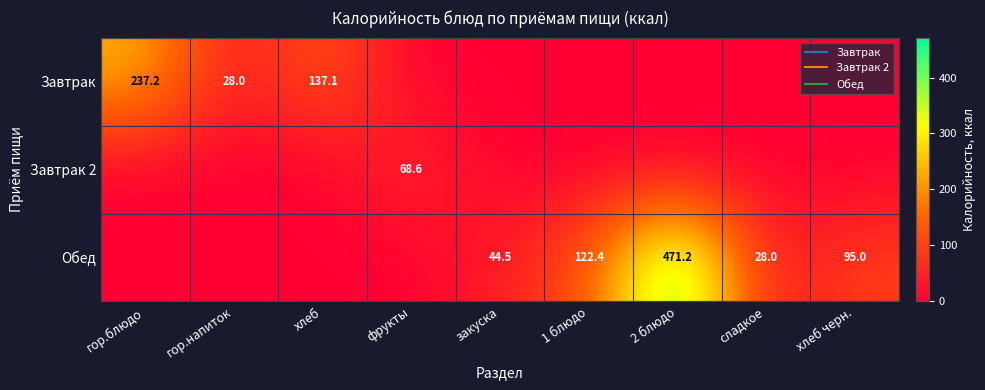

How many distinct data groups are displayed?

3